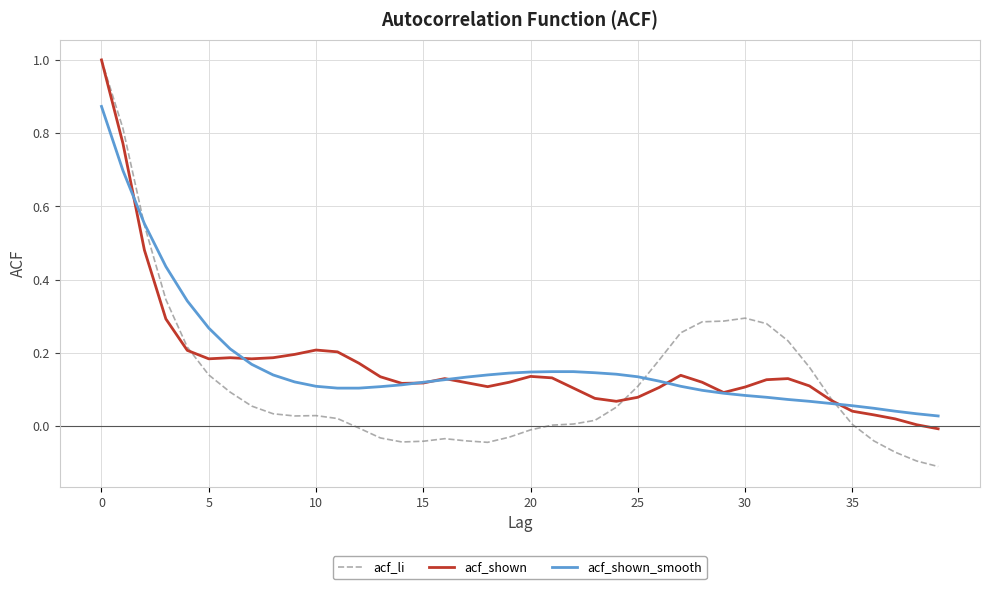

True or false: acf_li and acf_shown_smooth cross at least once.

True